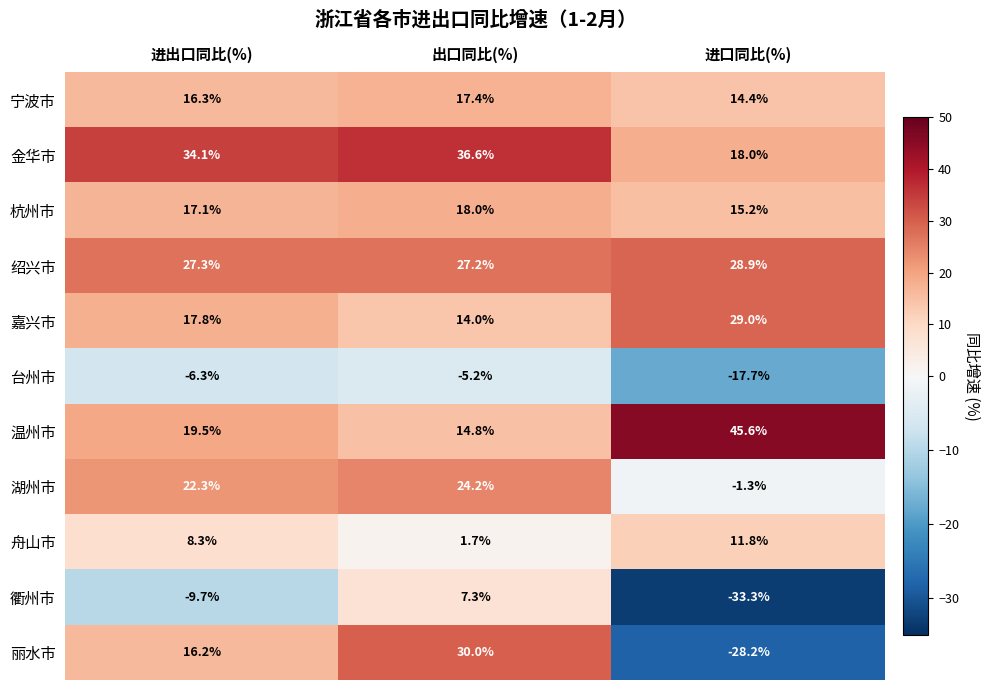

What is the sum of the 嘉兴市 values at 进口同比(%) and 进出口同比(%)?

46.8